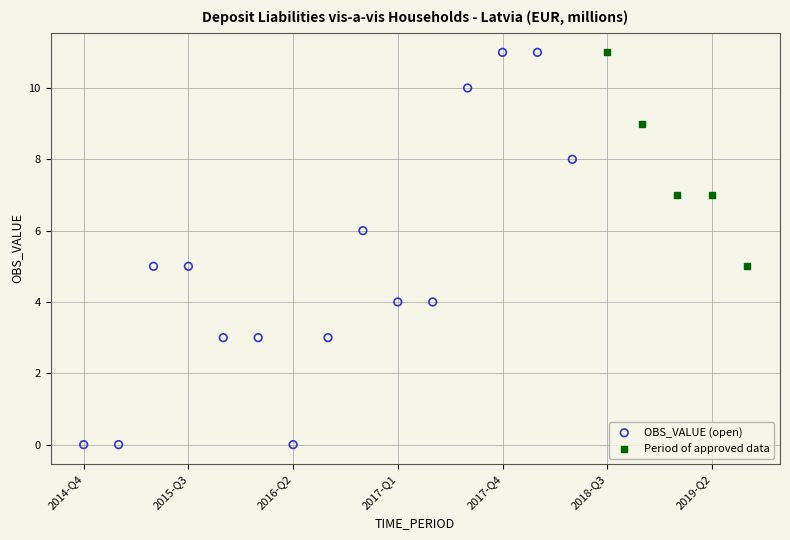

Which series has the widest spread of Y values?

OBS_VALUE (open)